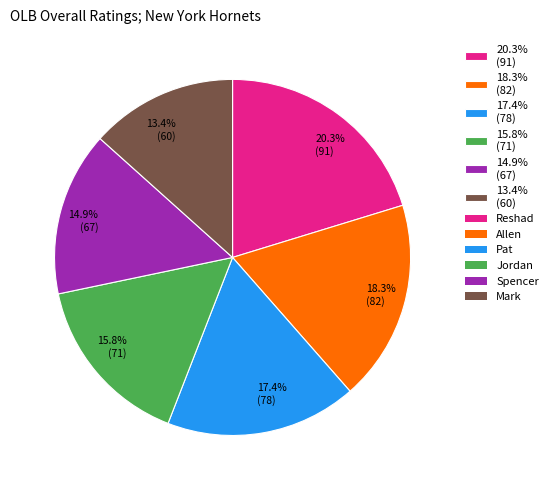

To the nearest percent, what is the average slice percentage?

17%